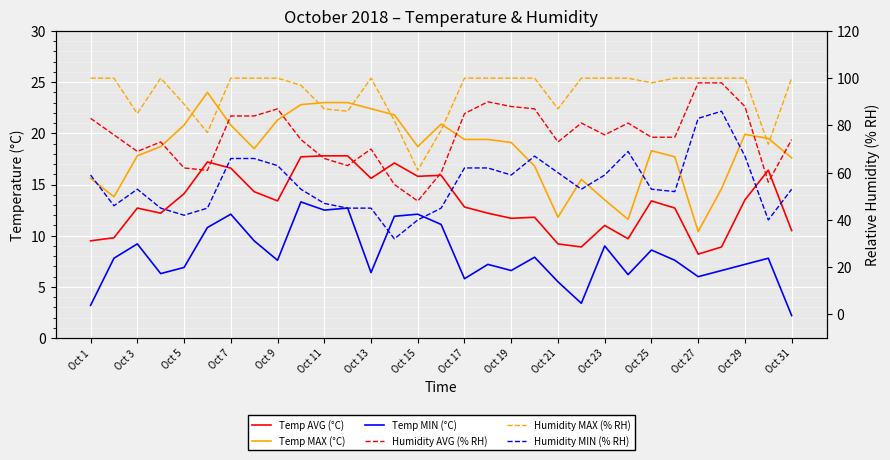

The value of Temp MAX (°C) at 17 is 25.6. True or false?

False